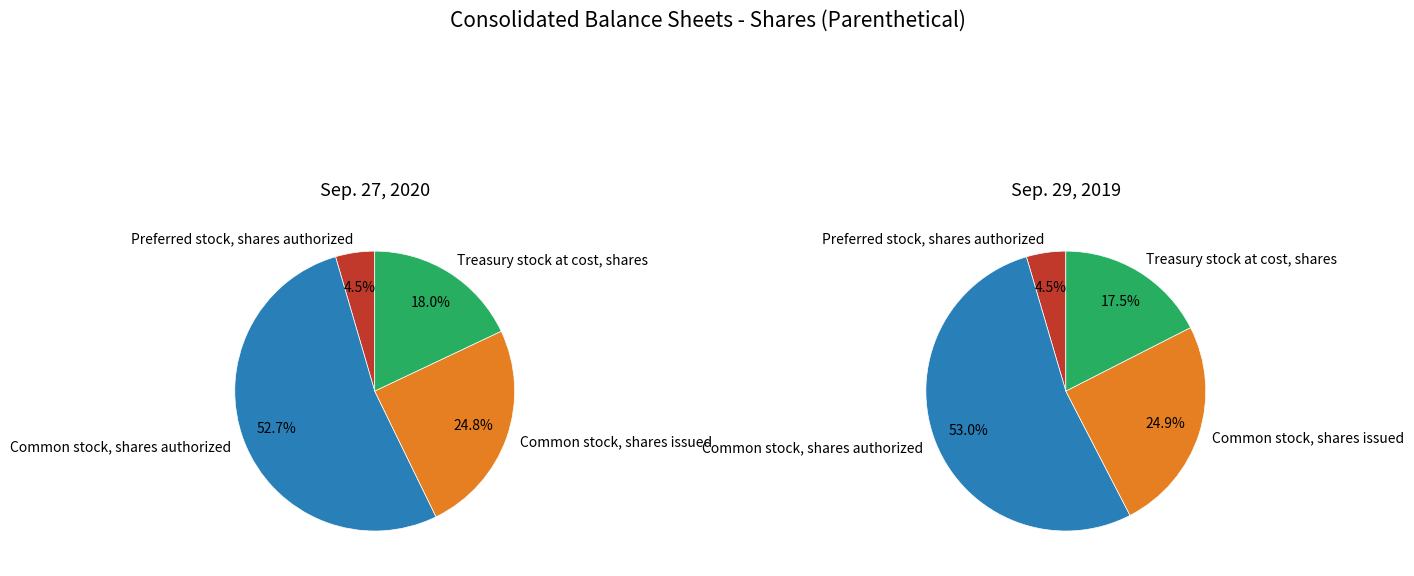

Combined, do 2 and values_2020 account for over 50%?

Yes